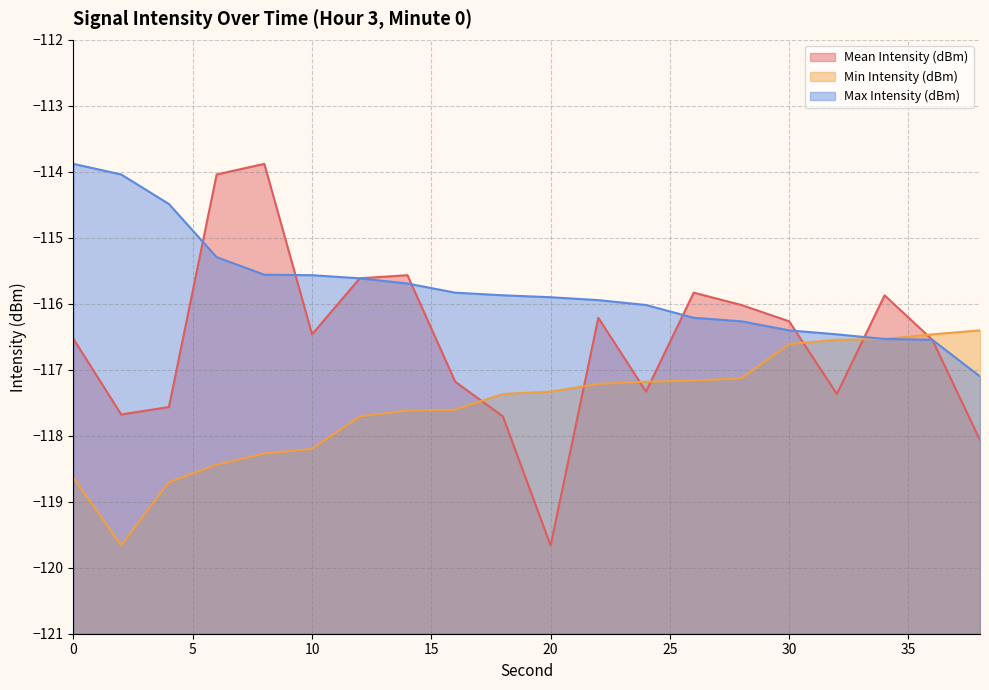

What is the difference between the maximum and minimum values in the Max Intensity (dBm) series?

3.2